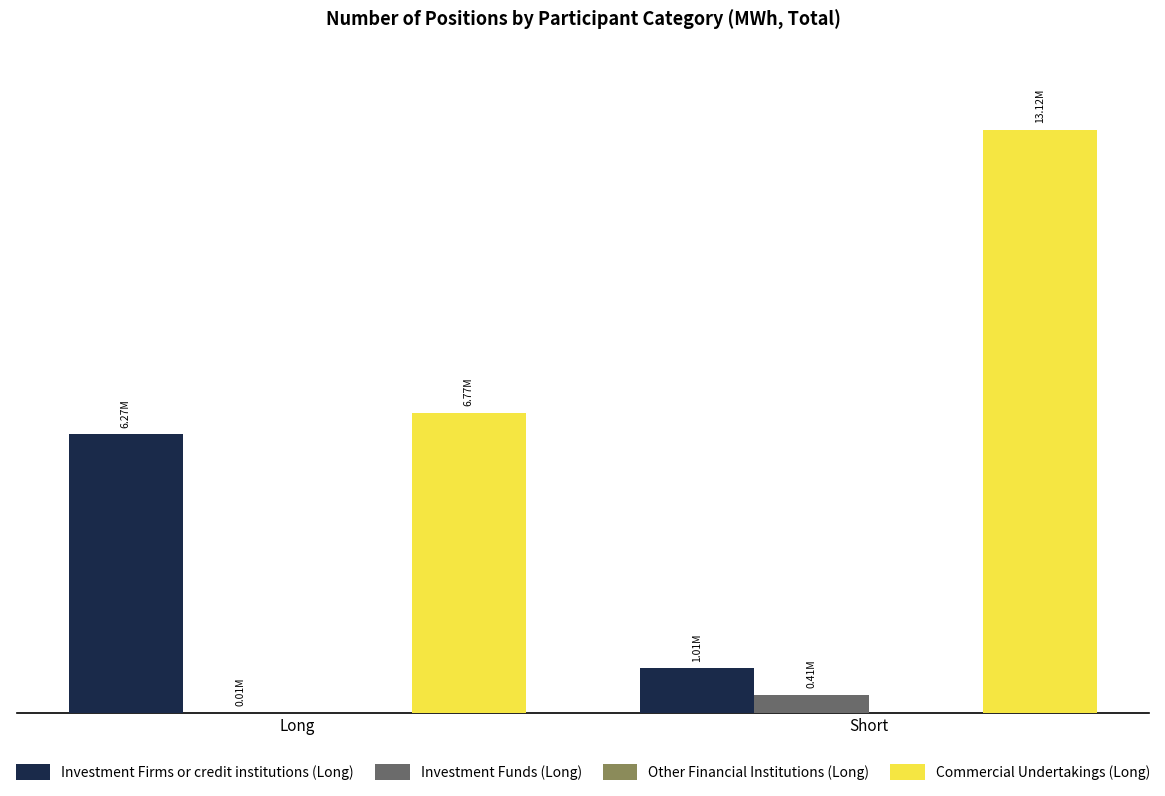

Is it true that Commercial Undertakings (Long) equals 13123770 at Short?

True